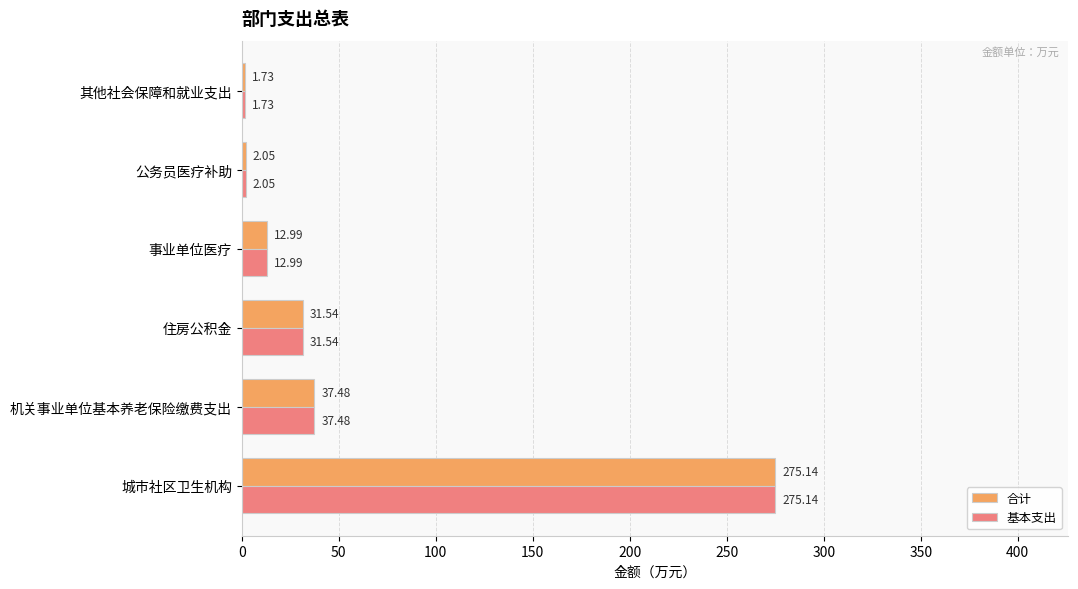

At which category is the sum across all series the highest?

城市社区卫生机构